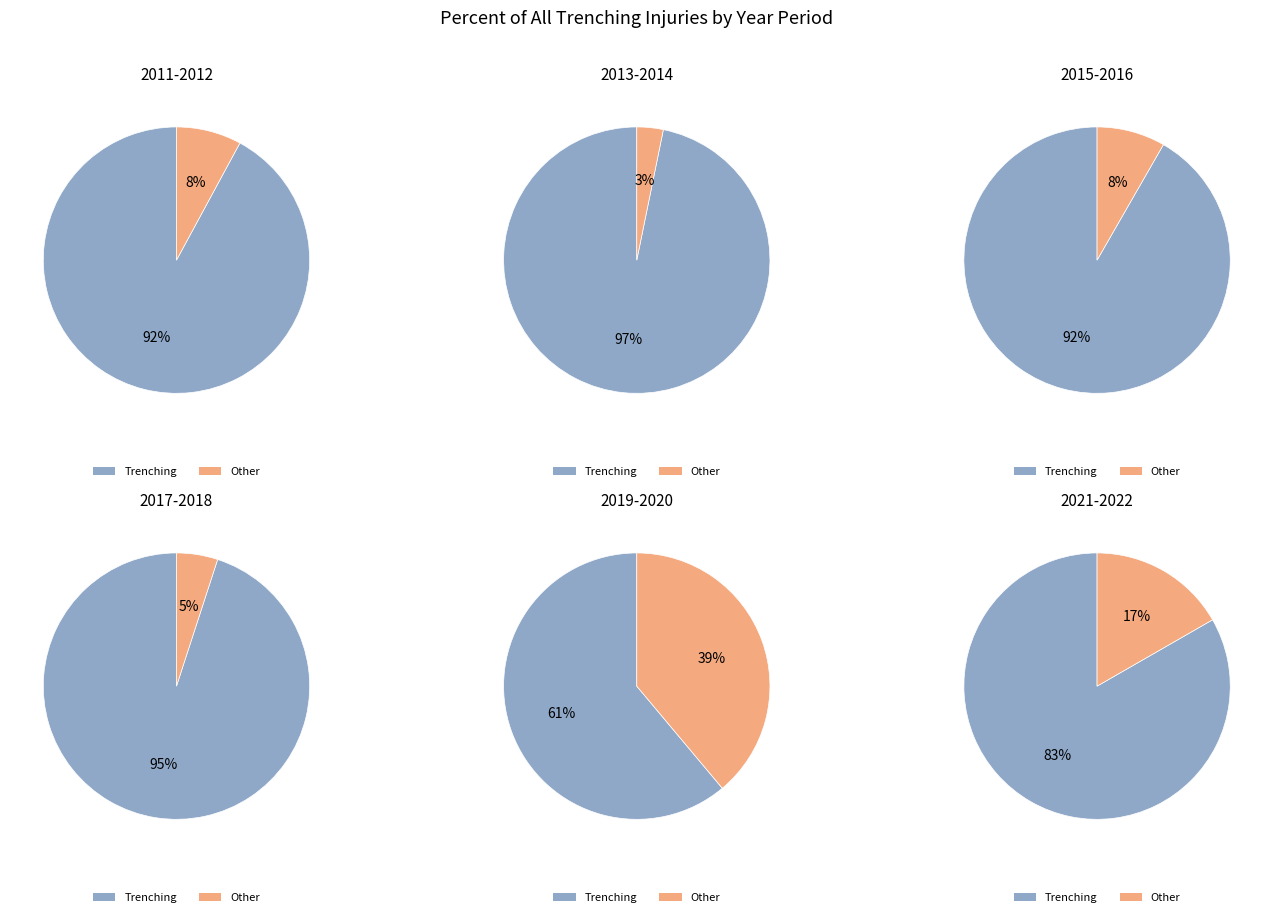

What is the largest slice in the pie chart?

2013-2014